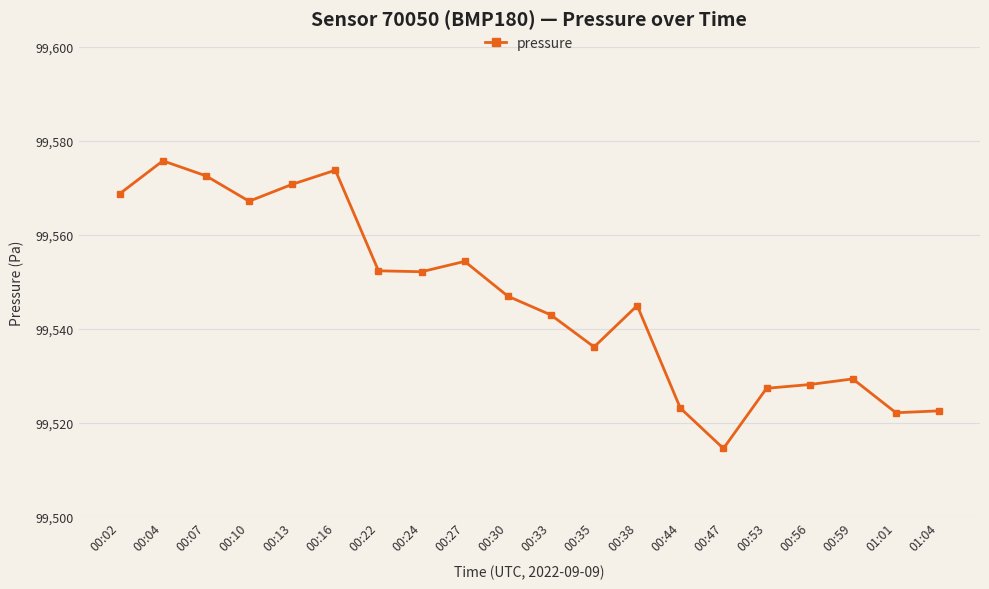

At which category does the chart reach its minimum across all series?

00:47